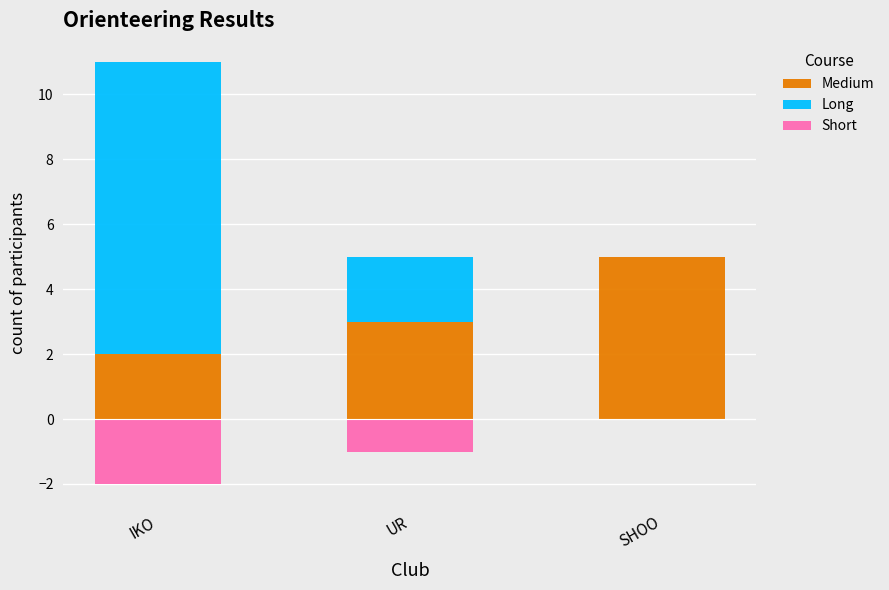

How many groups of bars are there?

3